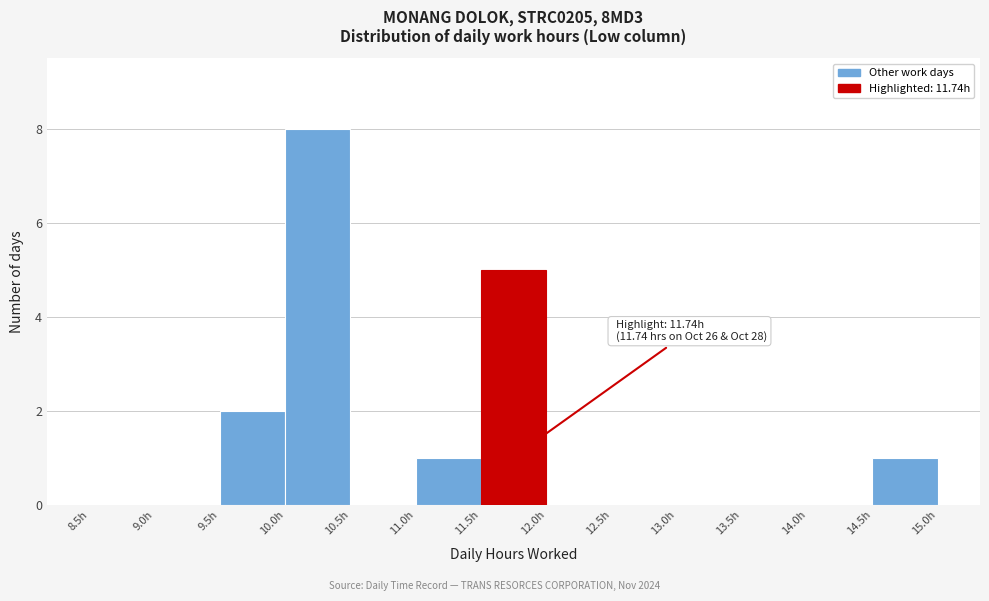

Which range on the x-axis has the tallest bar?

10.0 to 10.5